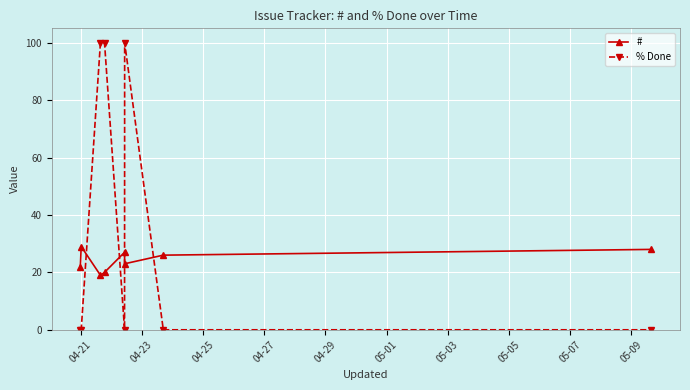

How many times do # and % Done cross each other?

4